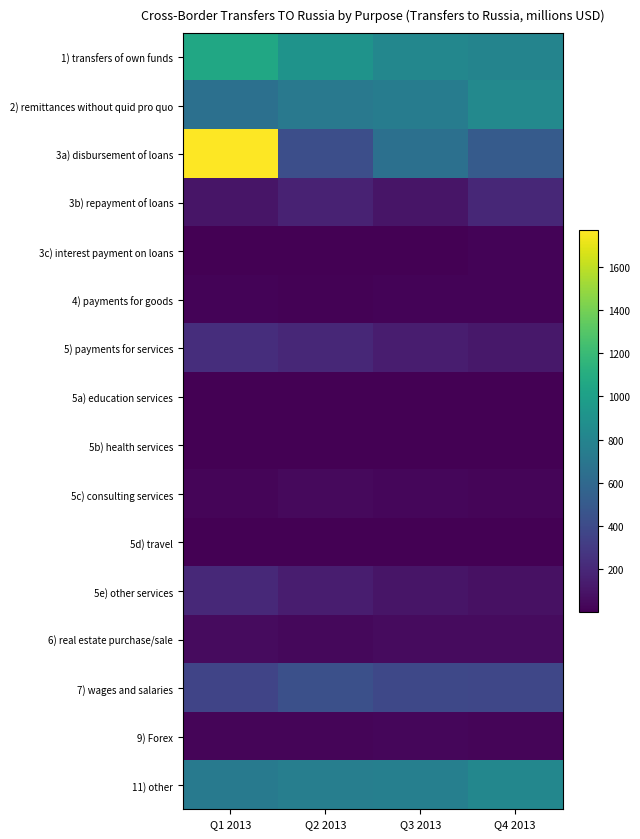

Count the number of categories in the chart.

4